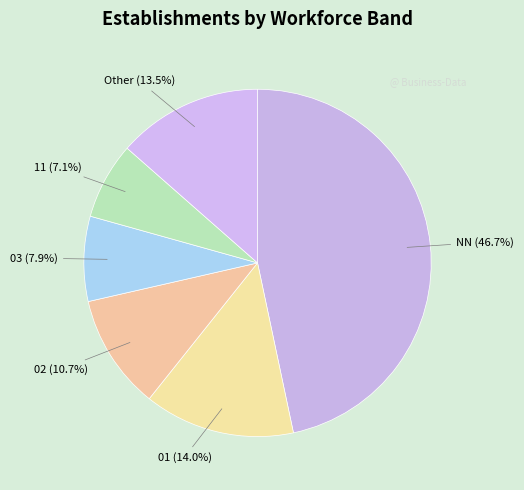

Do 02 and 03 together represent more than half of the pie?

No